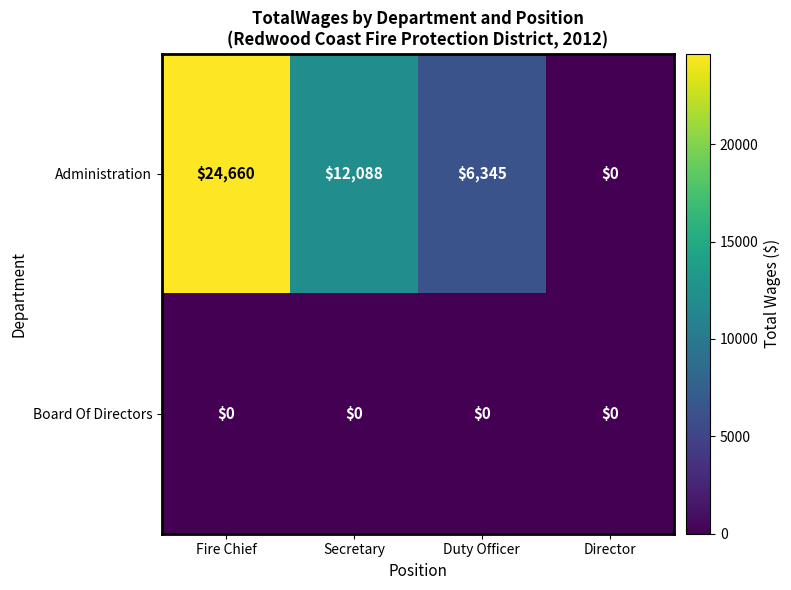

Rank the series by their average value, from lowest to highest.

Board Of Directors, Administration